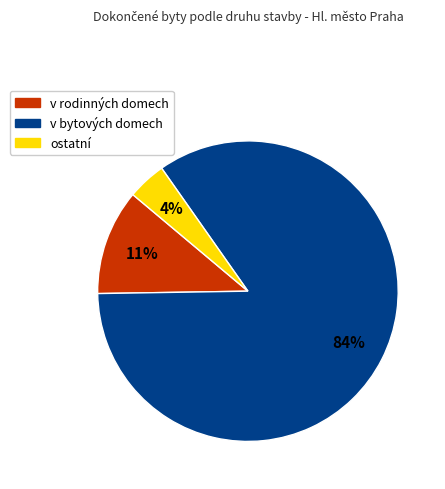

To the nearest percent, what is the average slice percentage?

33%